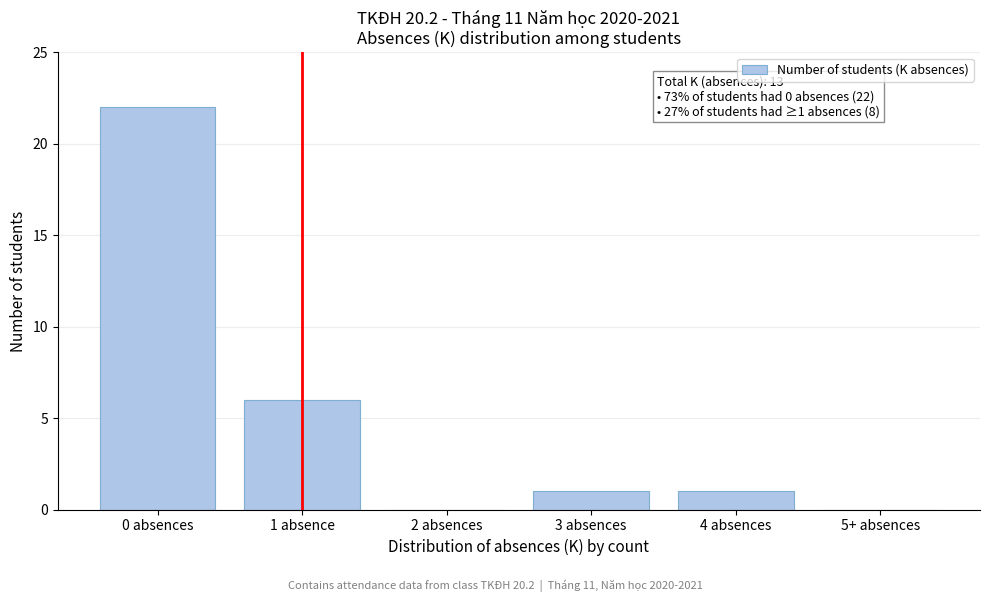

Reading left to right, list all the values displayed in this chart.

0 absences=22	1 absence=6	2 absences=0	3 absences=1	4 absences=1	5+ absences=0